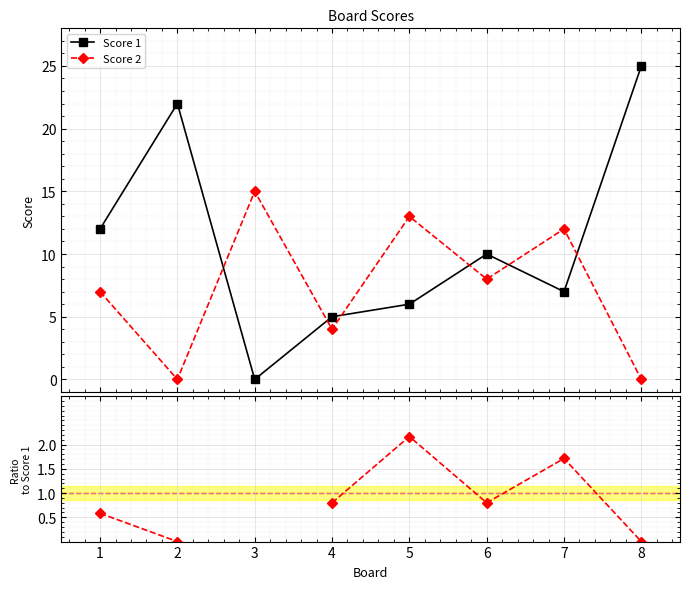

How many interior local valleys does the Score 1 series have?

2